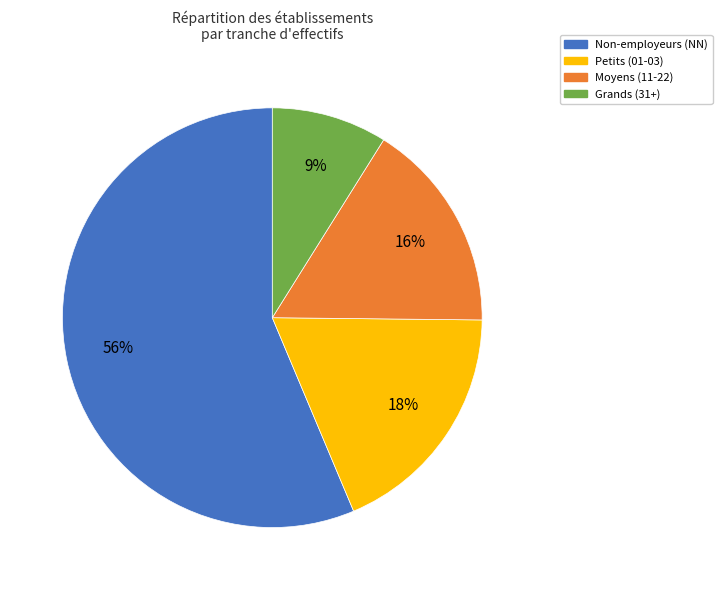

How many segments does this pie chart have?

4